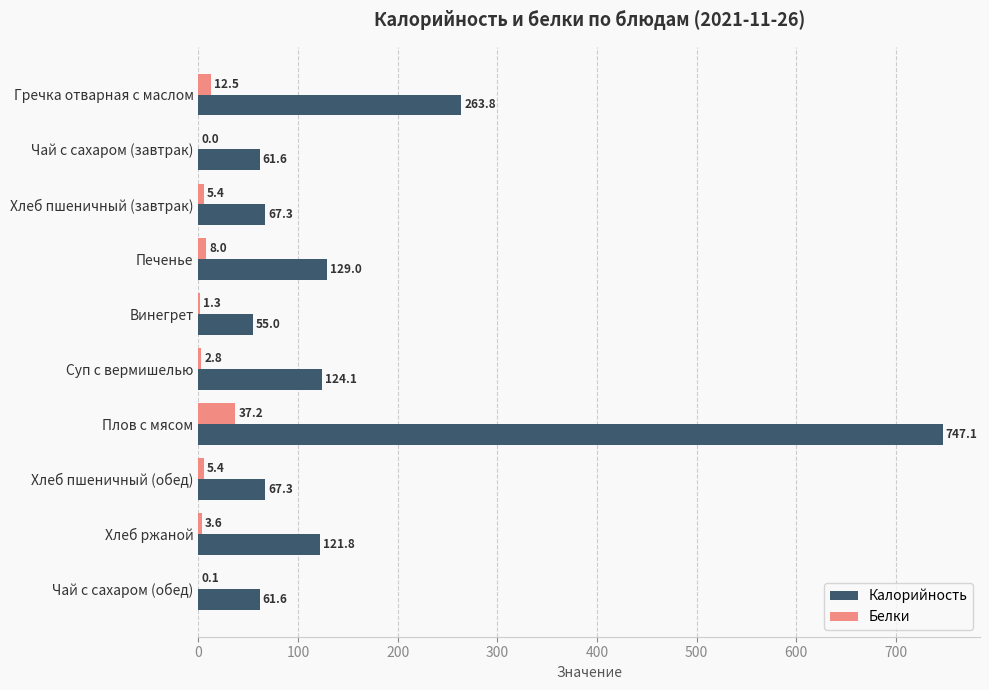

At which label does Белки reach its peak?

Плов с мясом